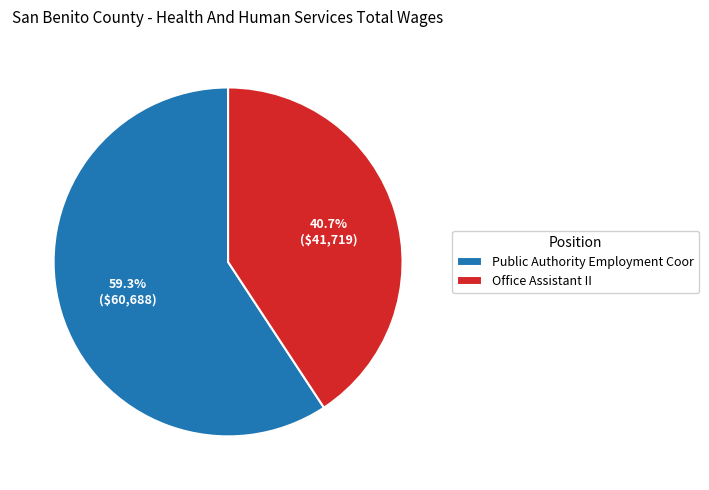

To the nearest percent, what is the difference between the Office Assistant II and Public Authority Employment Coor slice percentages?

19%